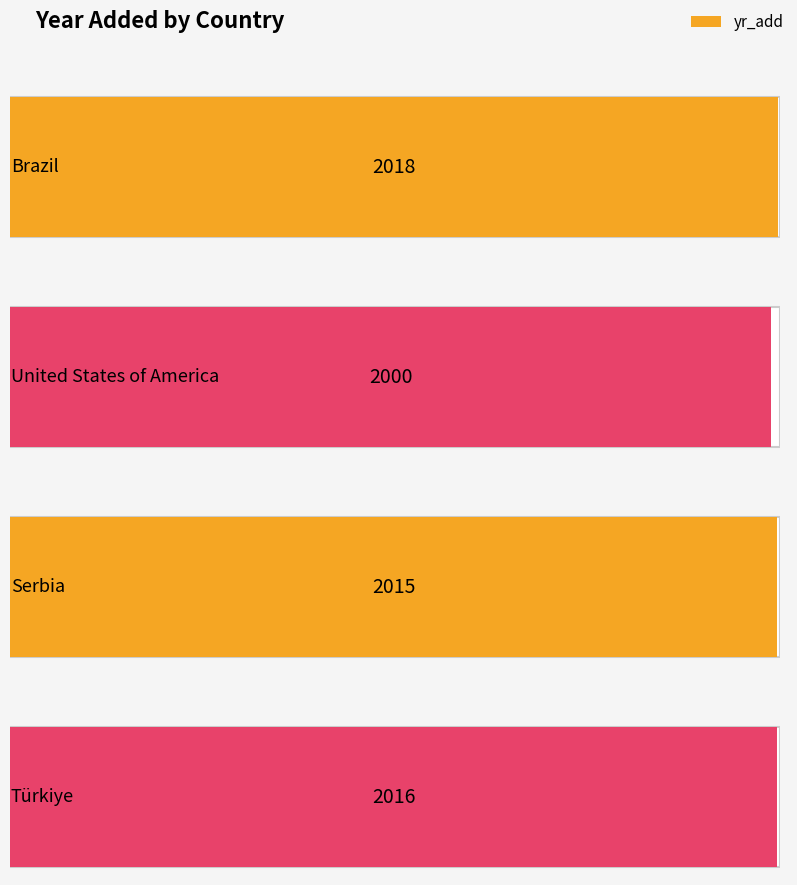

What is the value of the 4th bar from the left?

2016